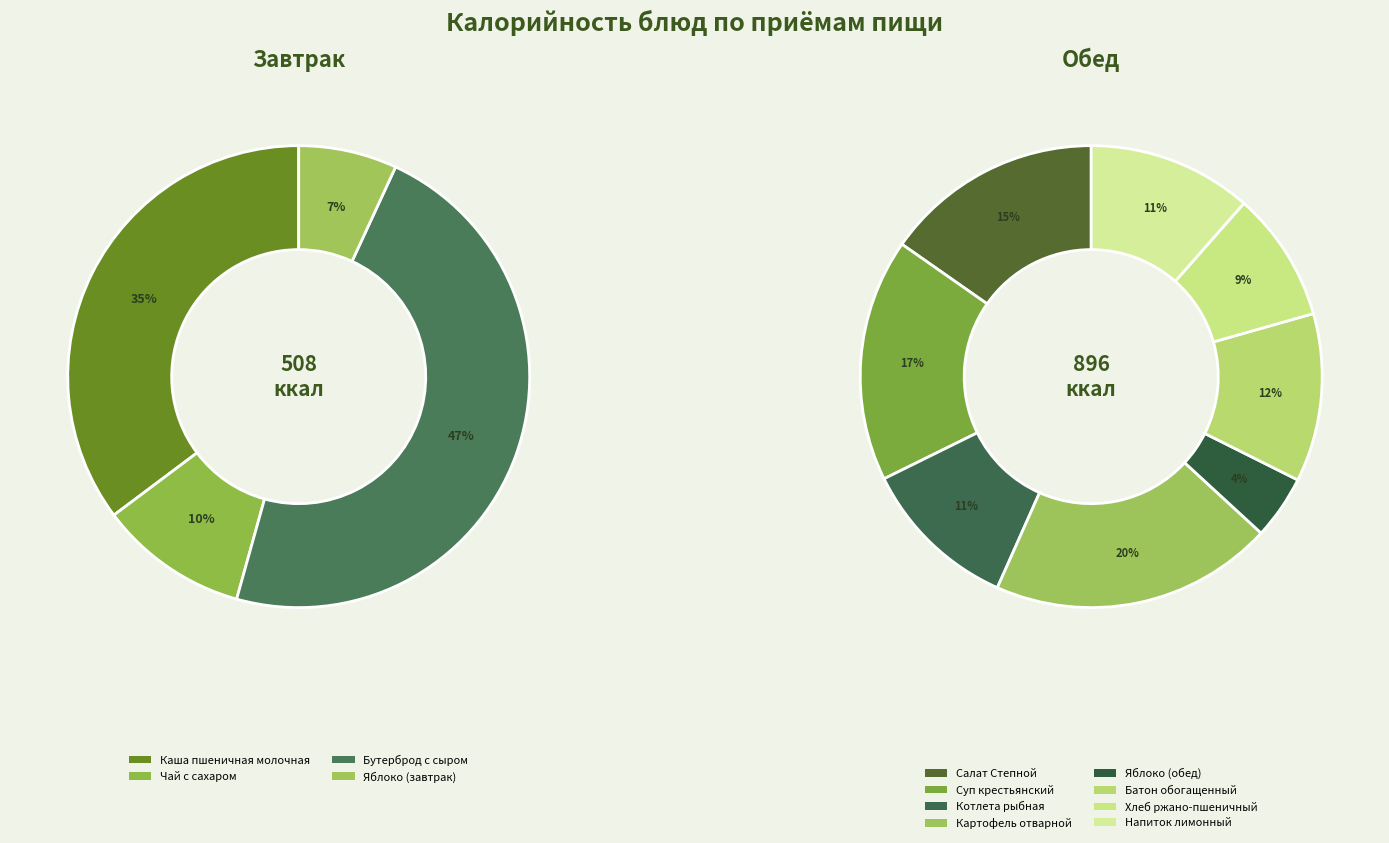

What is the largest slice in the pie chart?

Бутерброд с сыром